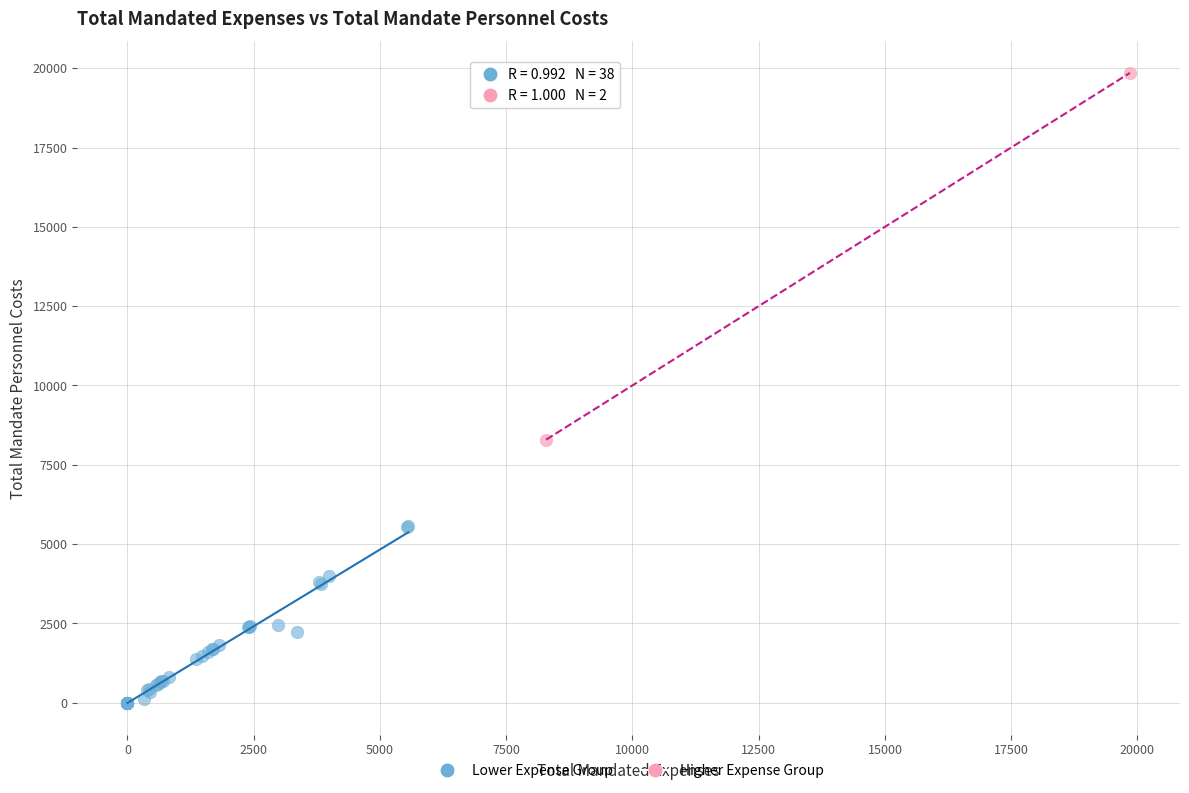

What are all the series names shown in the legend?

Lower Expense Group, Higher Expense Group